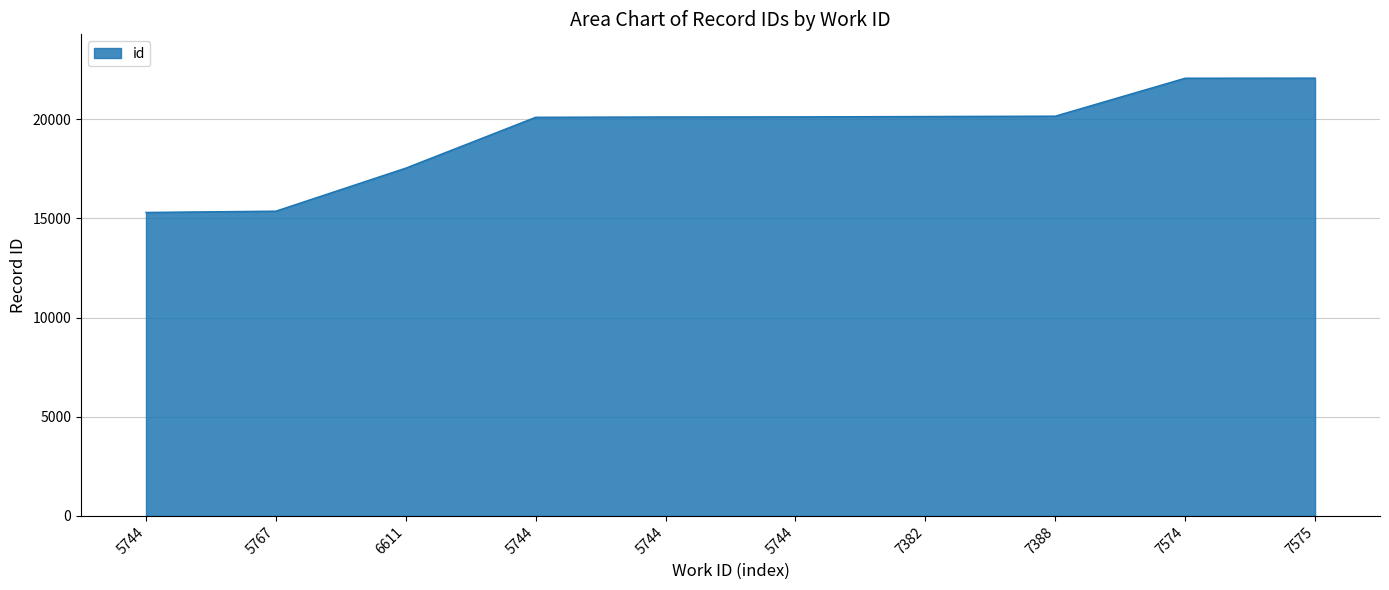

The chart shows a value of 26634 at 5744. True or false?

False